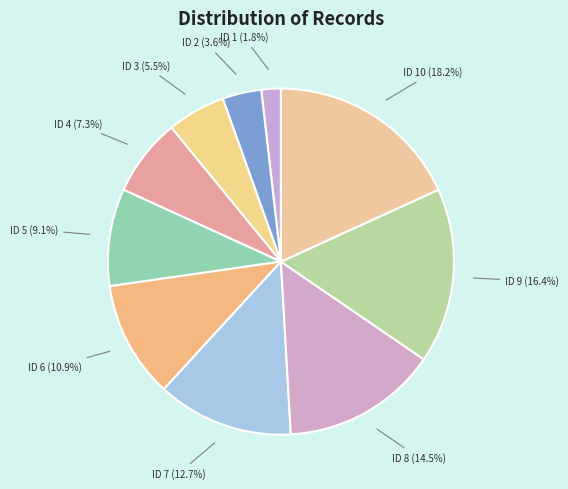

To the nearest percent, what is the difference between the largest and smallest slice percentages?

16%